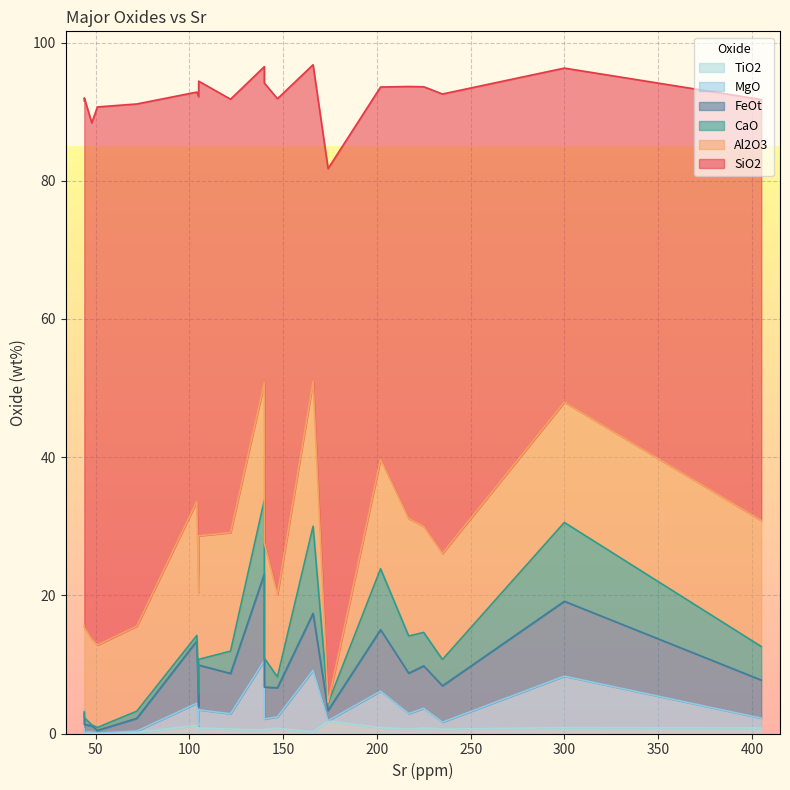

What is the difference between the maximum and minimum values in the TiO2 series?

1.8